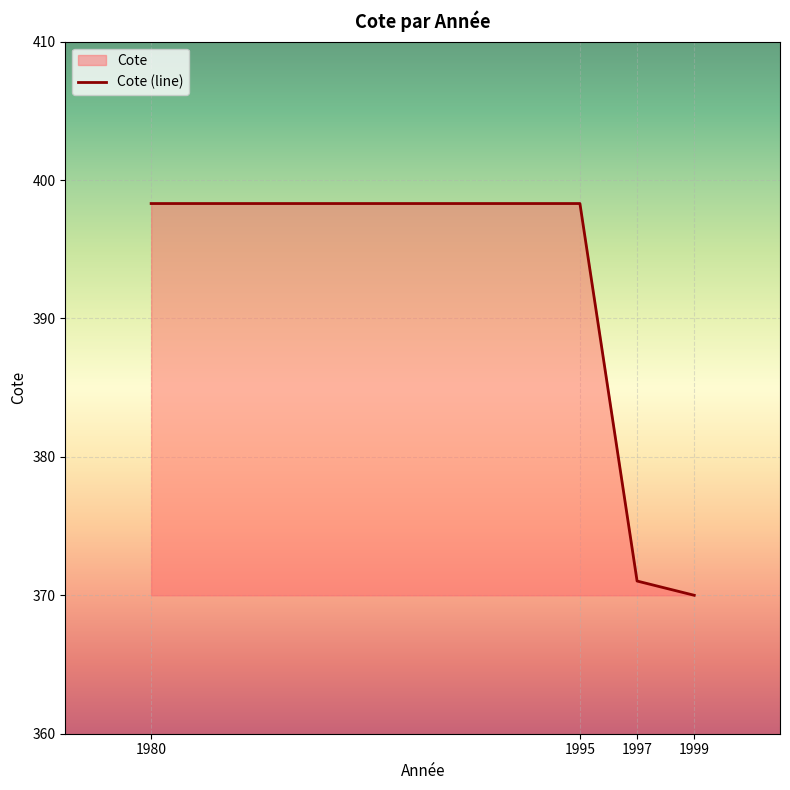

Does the chart display data point markers on the line(s)?

No